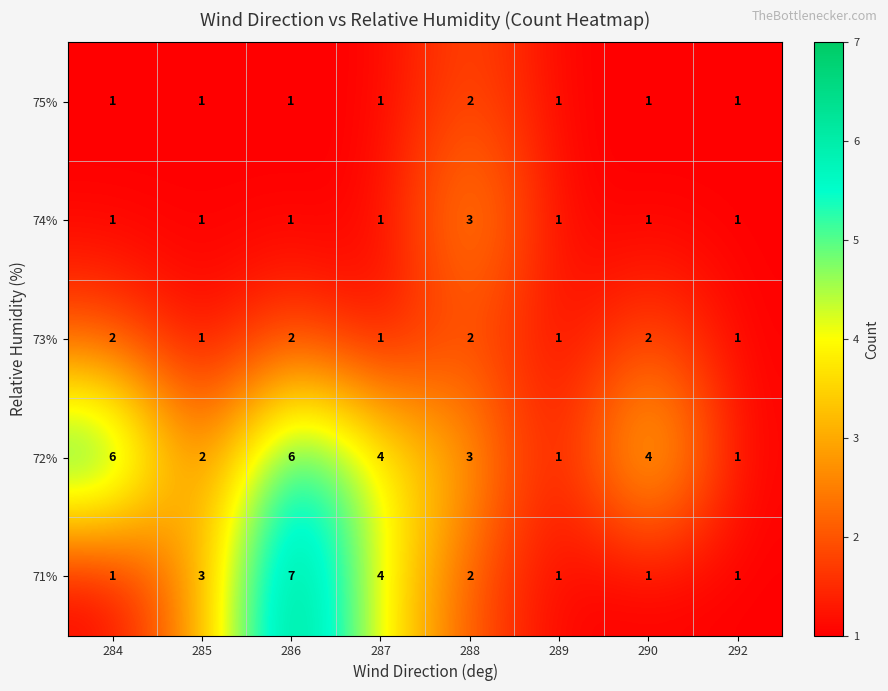

What is the maximum value shown in the chart?

7